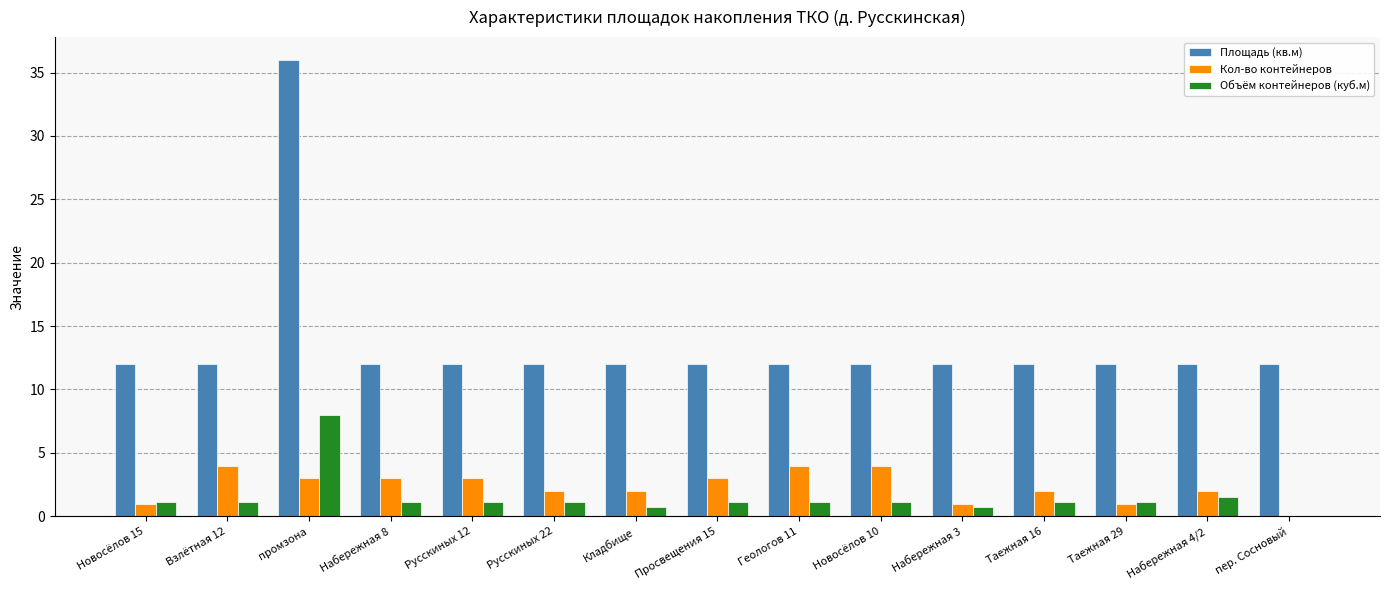

True or false: Кол-во контейнеров has a value of 2.0 at Набережная 4/2.

True